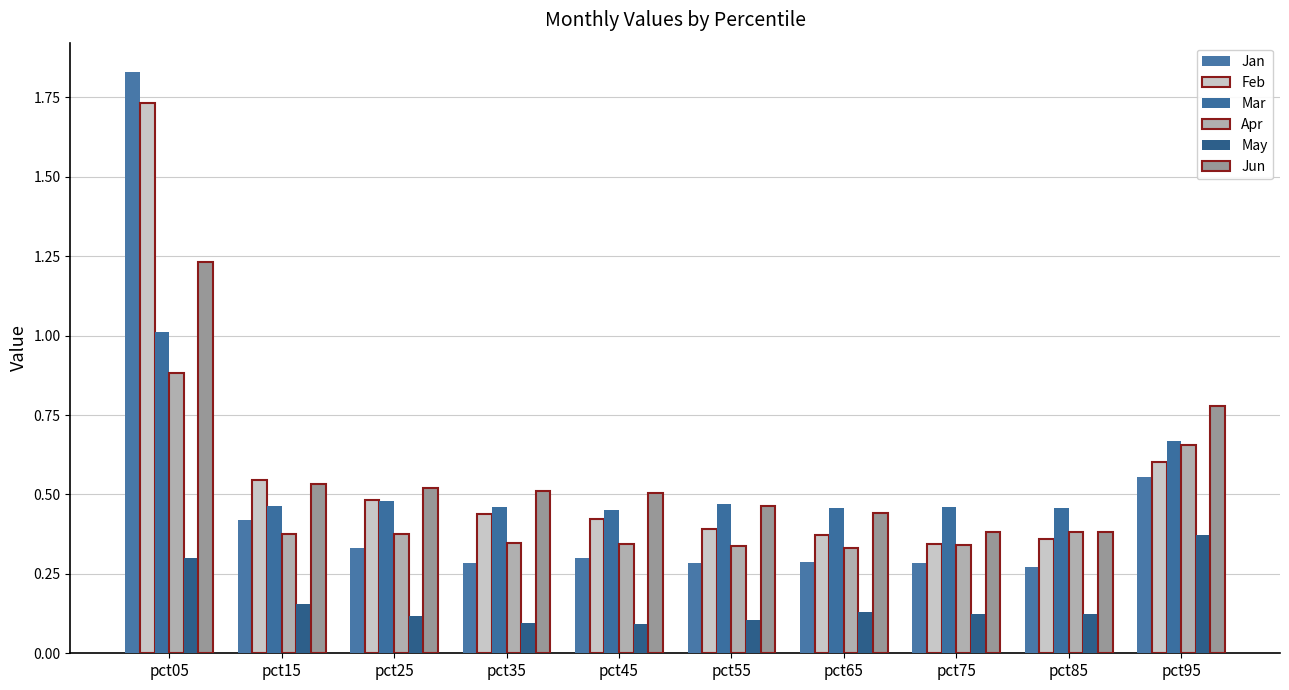

Count the number of data series in this chart.

6